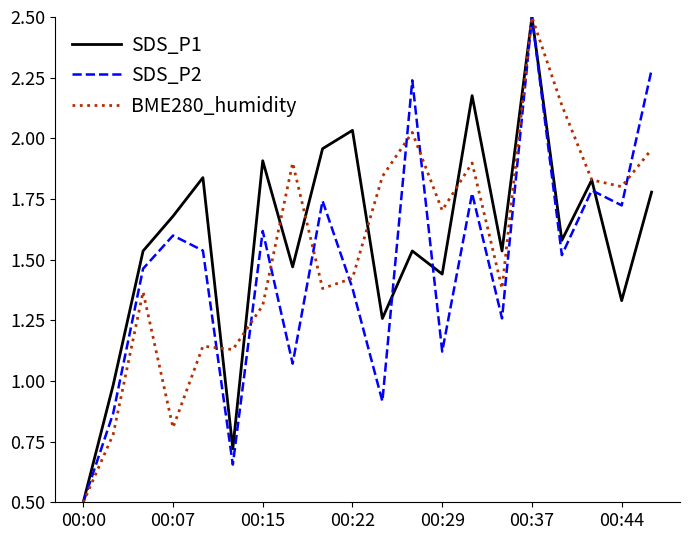

How many values in the SDS_P1 series are below 1?

3